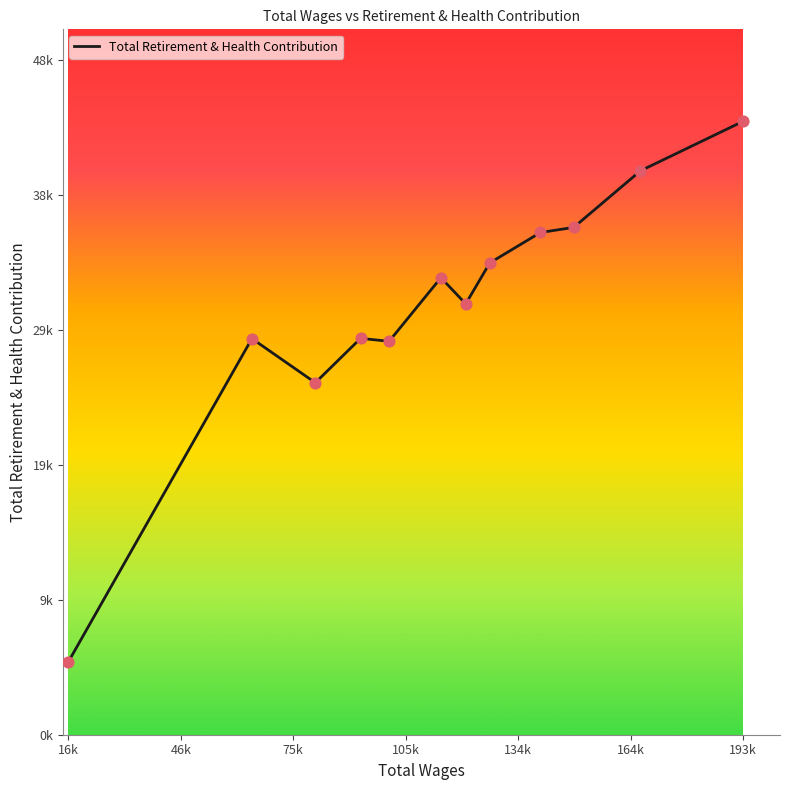

Does the chart have visible grid lines?

No